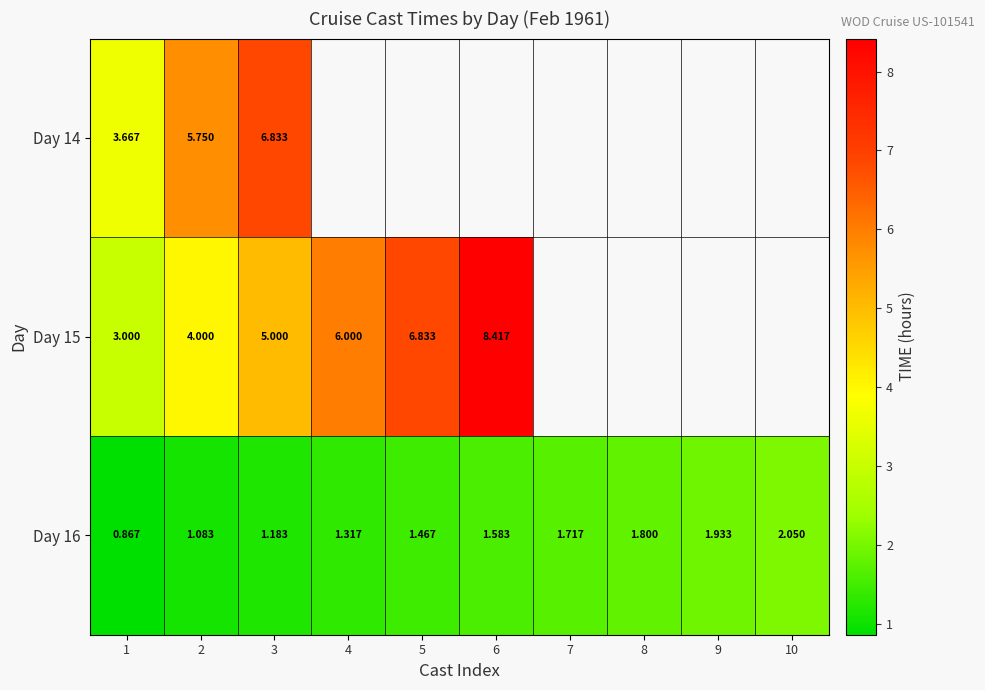

What is the greatest value displayed?

8.4